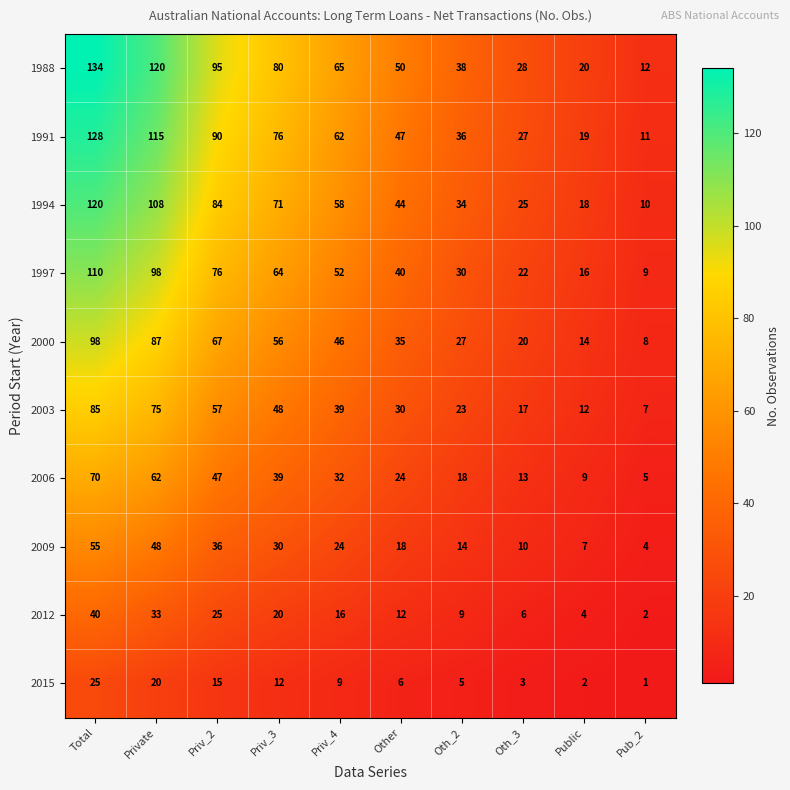

What is the total value across all series at Priv_2?

592